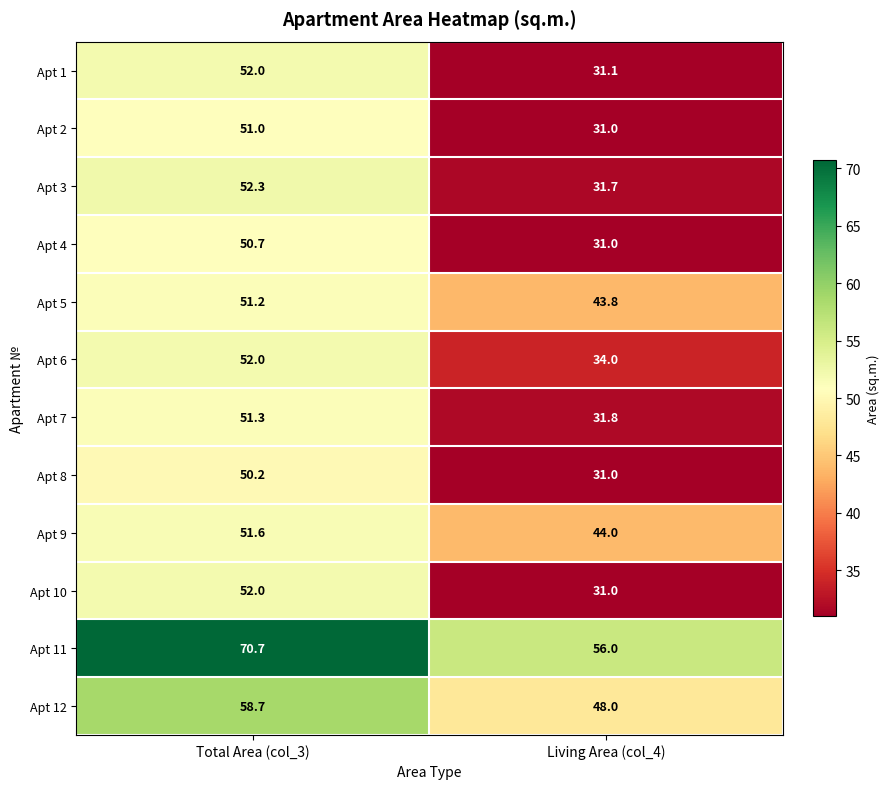

Rank the categories by Apt 2 value from highest to lowest.

Total Area (col_3), Living Area (col_4)